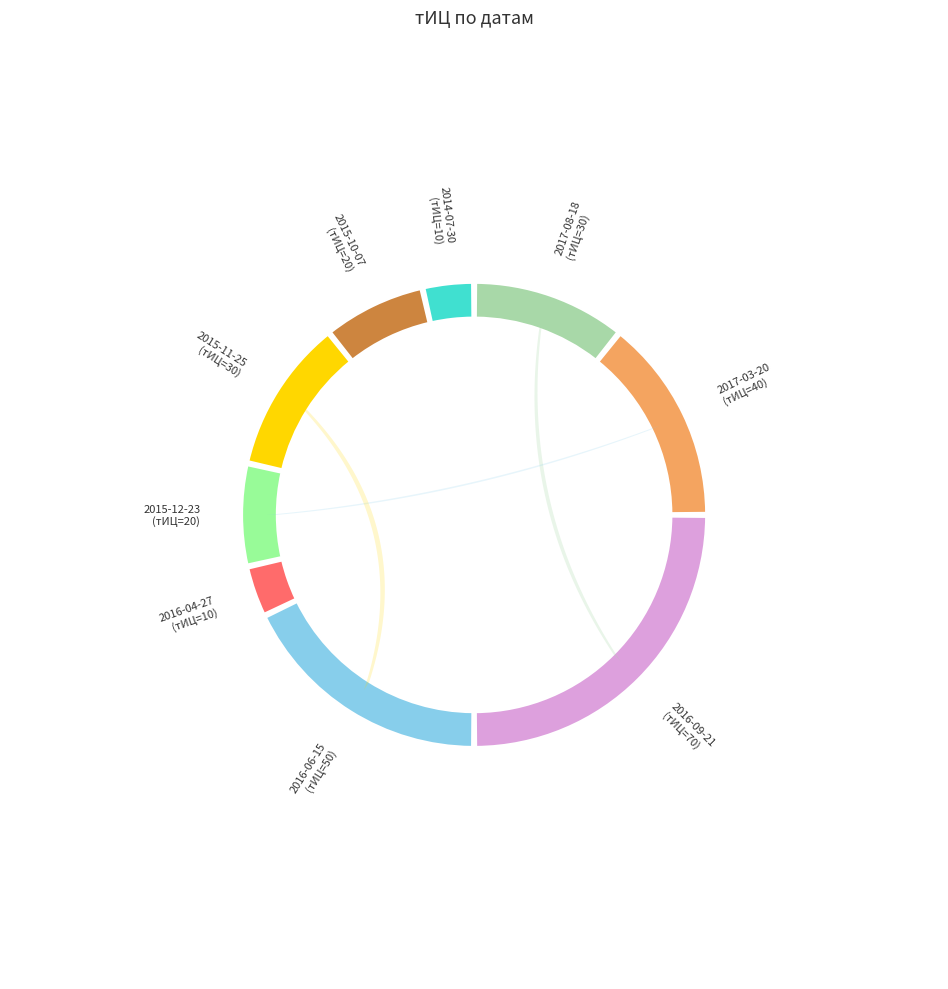

True or false: 2016-04-27 accounts for 1% of the total.

False